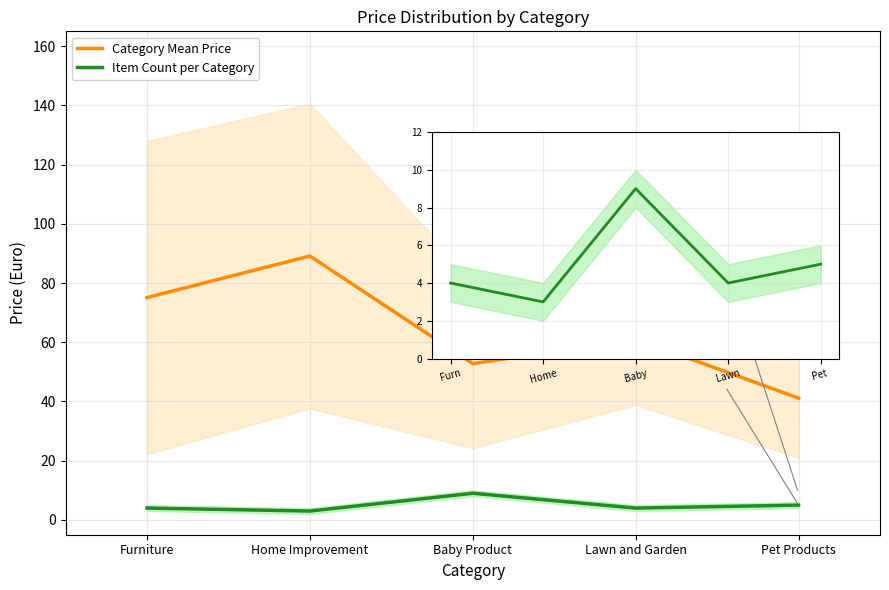

Rank the series by their maximum value, from lowest to highest.

Item Count per Category, Category Mean Price